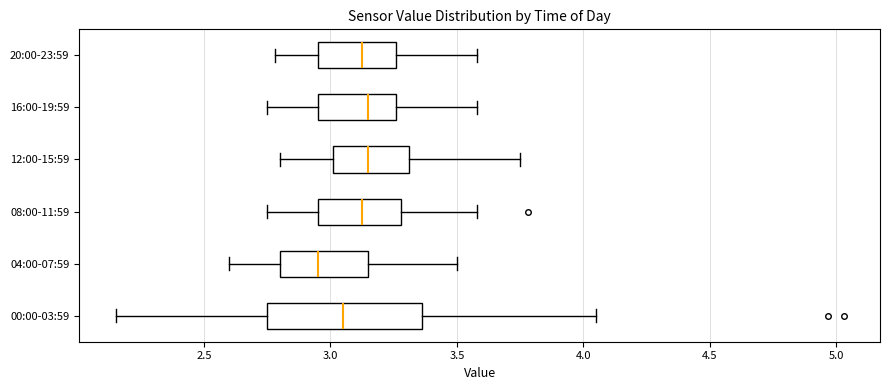

Comparing the boxes themselves (not the whiskers), which one is the widest?

00:00-03:59